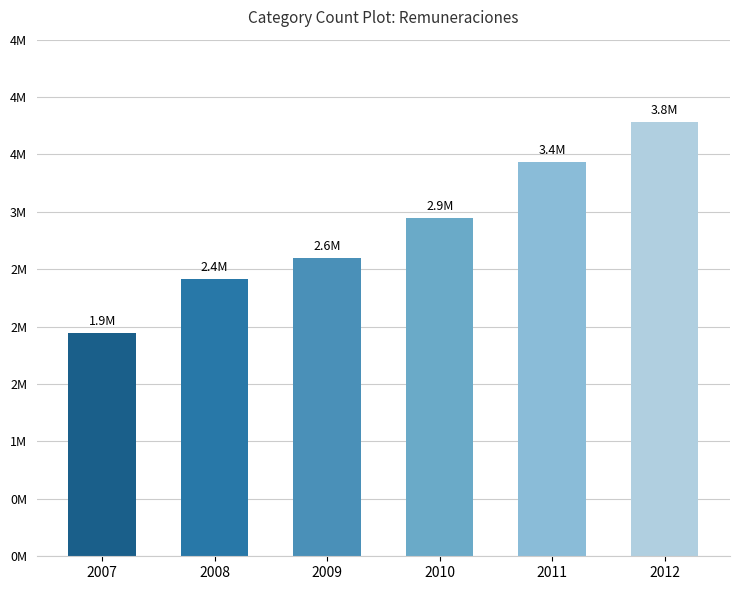

Are the bars horizontal?

No